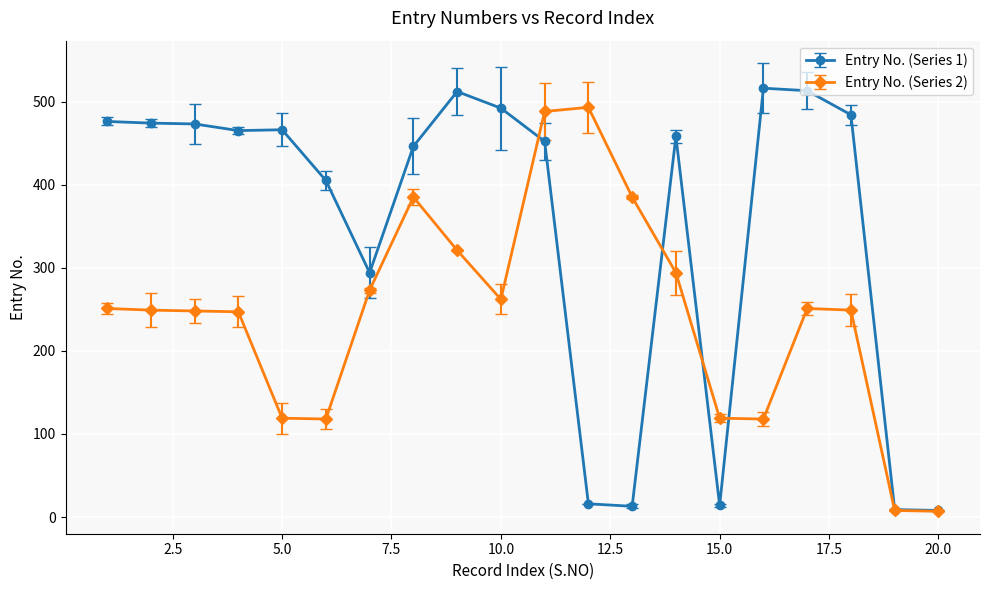

What is the maximum value shown in the chart?

516